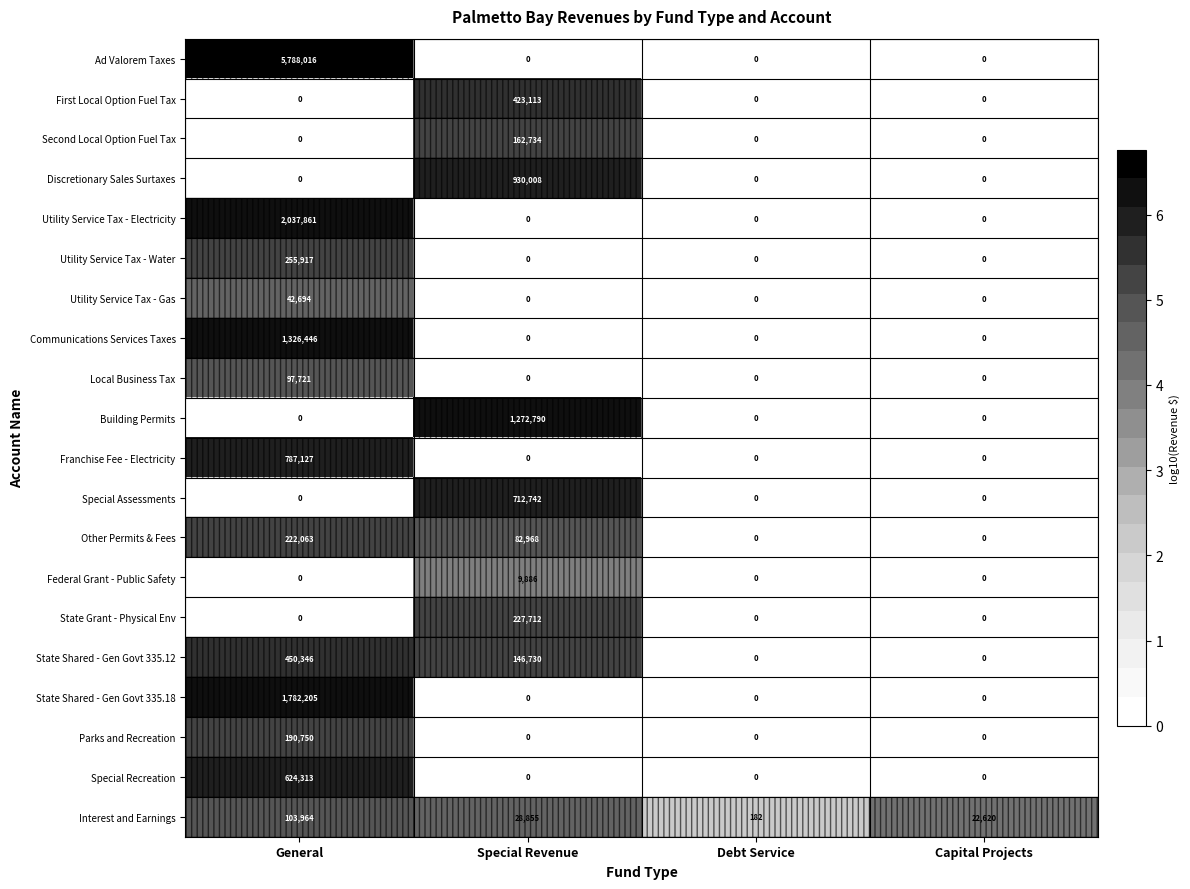

List the series in order of their peak value, lowest first.

Federal Grant - Public Safety, Utility Service Tax - Gas, Local Business Tax, Interest and Earnings, Second Local Option Fuel Tax, Parks and Recreation, Other Permits & Fees, State Grant - Physical Env, Utility Service Tax - Water, First Local Option Fuel Tax, State Shared - Gen Govt 335.12, Special Recreation, Special Assessments, Franchise Fee - Electricity, Discretionary Sales Surtaxes, Building Permits, Communications Services Taxes, State Shared - Gen Govt 335.18, Utility Service Tax - Electricity, Ad Valorem Taxes